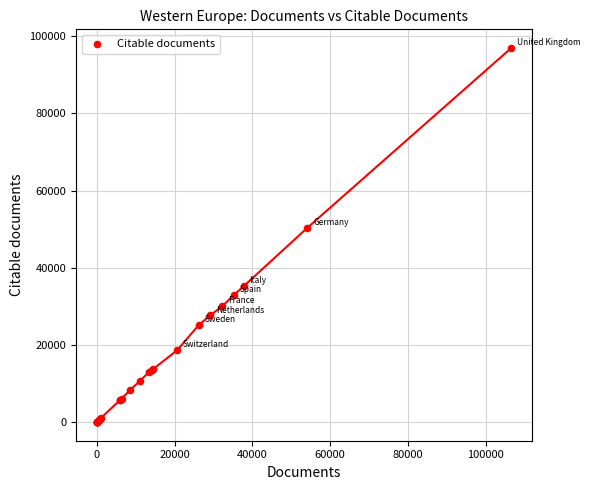

What Y value in the scatter plot is closest to 48485?

50390